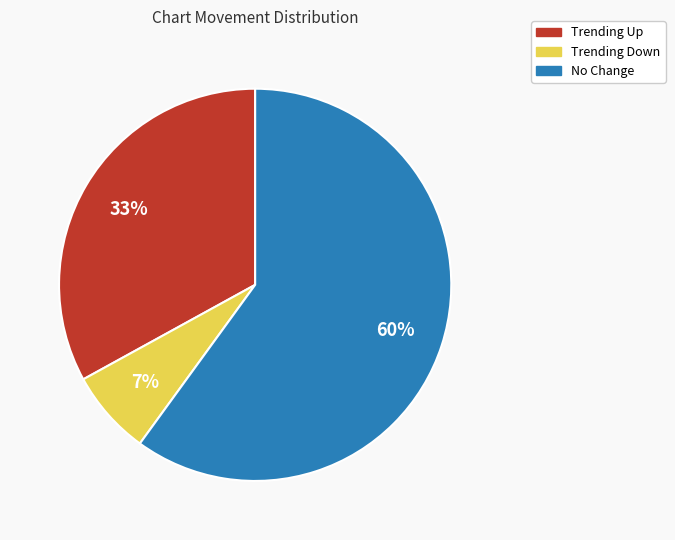

How many slices are in this pie chart?

3